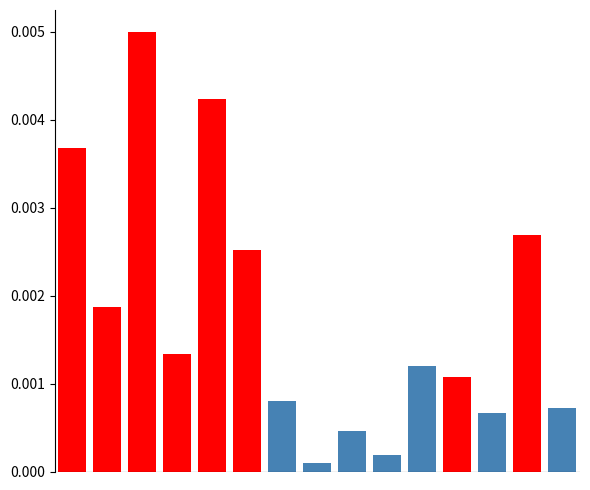

True or false: col_3_high has a value of 0.0 at 7.

False